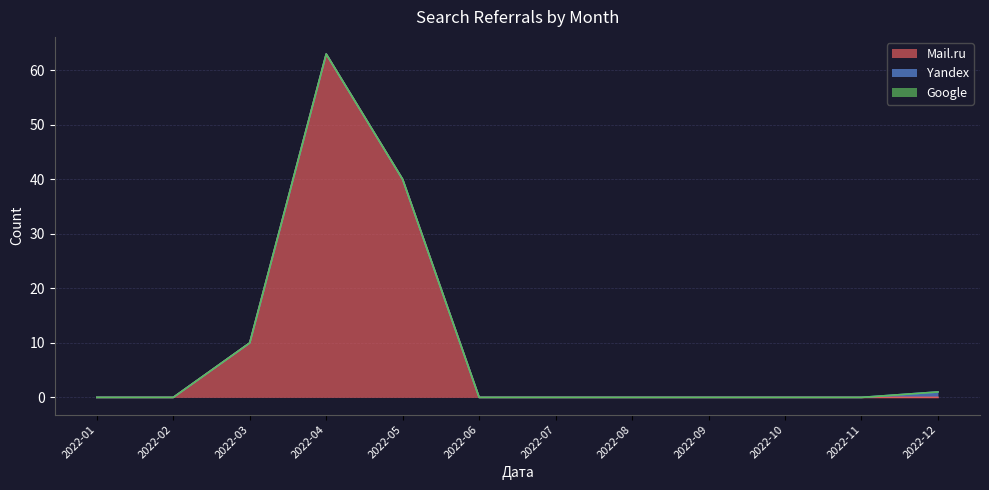

How many values in Yandex are above zero?

1